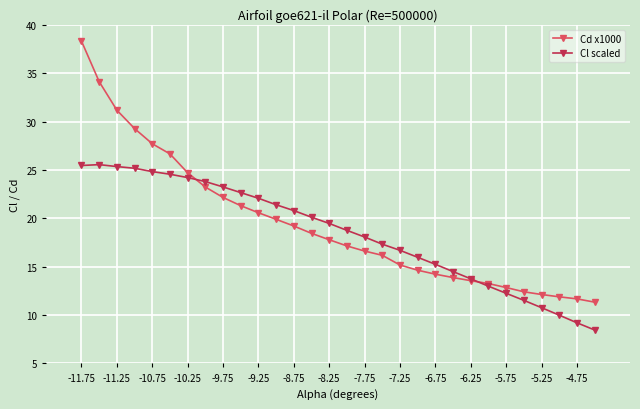

At how many categories does at least one series exceed 30?

3